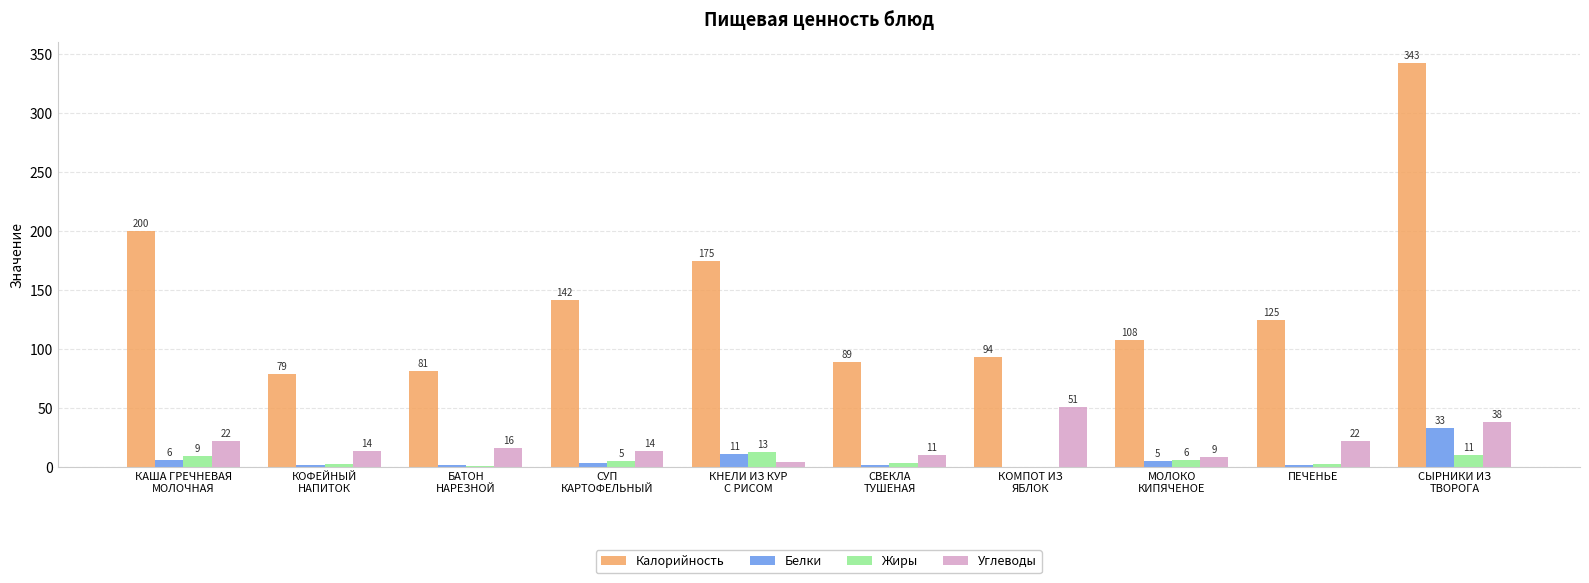

Is it true that Углеводы equals 38.1 at СЫРНИКИ ИЗ
ТВОРОГА?

True